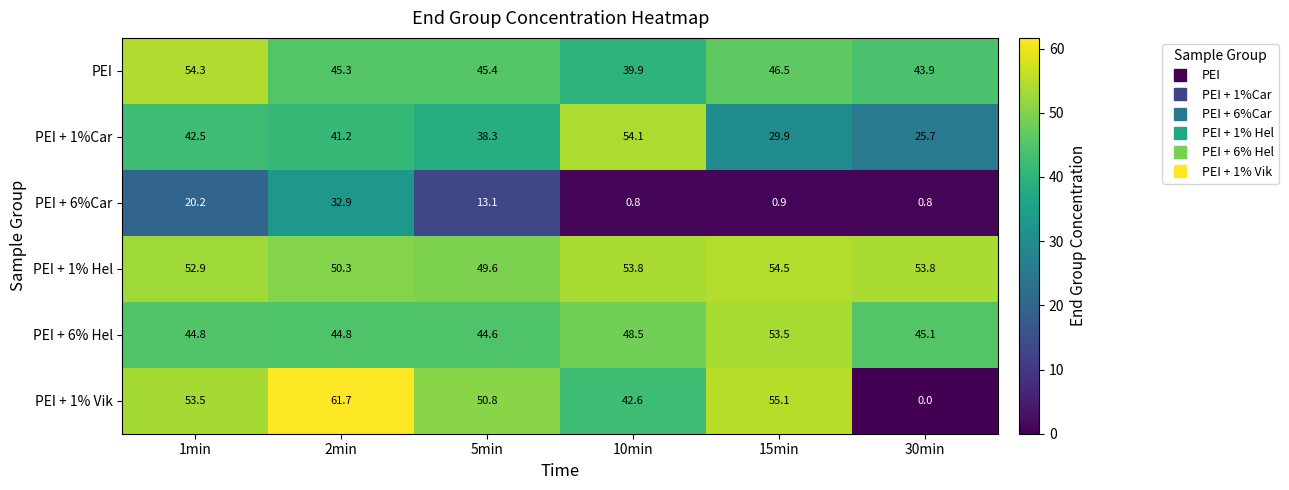

At how many categories does at least one series exceed 39?

6